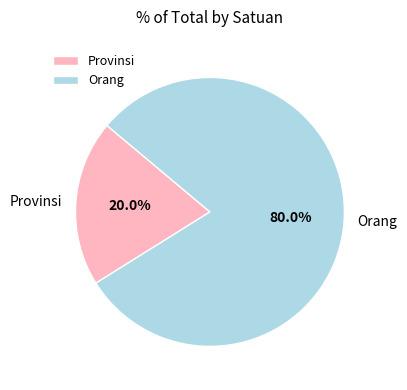

Is there any slice that represents more than half of the pie?

Yes